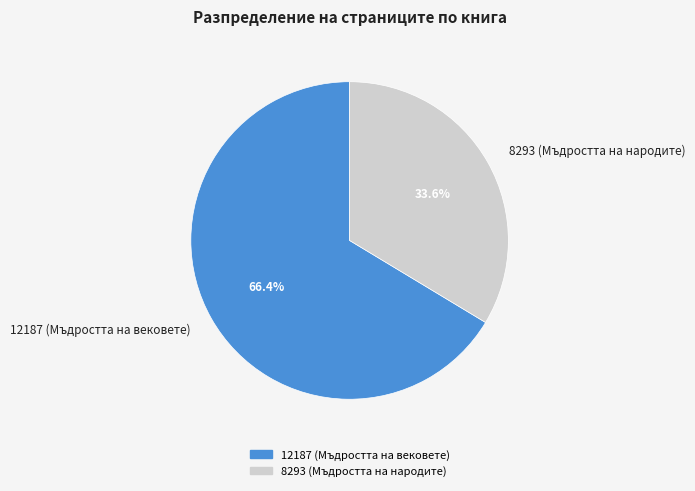

What is the largest slice in the pie chart?

12187 (Мъдростта на вековете)